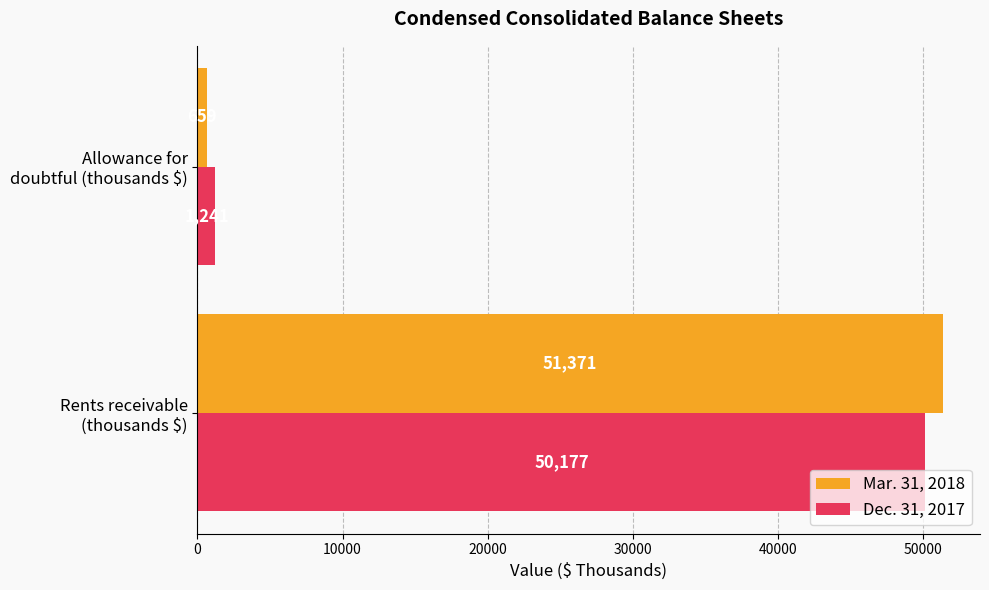

Which series has the largest total across all categories?

Mar. 31, 2018